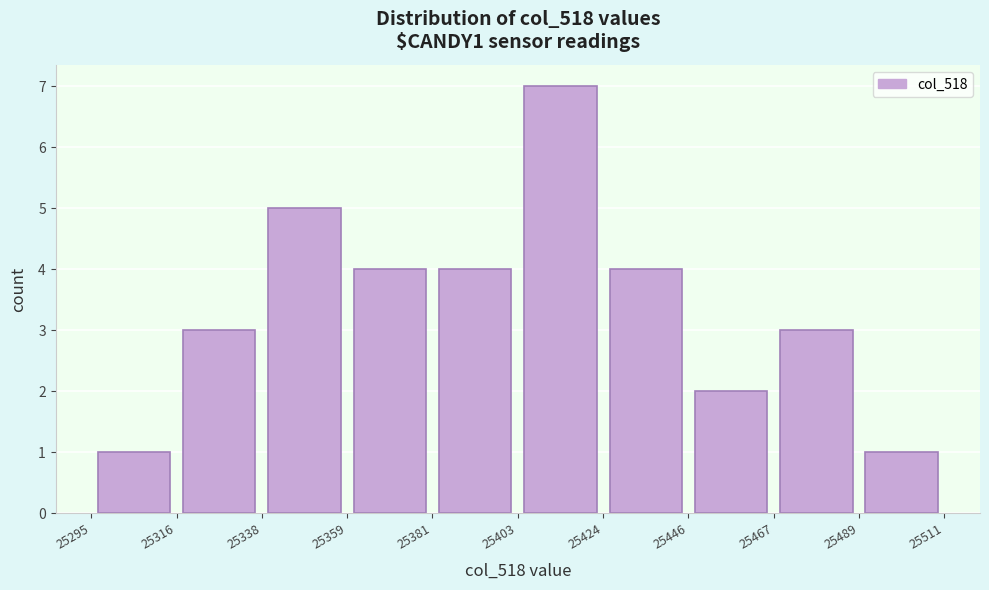

Reading left to right, list every bar in this chart as the range it spans on the x-axis followed by its height. The values are not printed on the chart, so give them approximately, as read against the axis.

25295 to 25316: 1
25316 to 25338: 3
25338 to 25359: 5
25359 to 25381: 4
25381 to 25403: 4
25403 to 25424: 7
25424 to 25446: 4
25446 to 25467: 2
25467 to 25489: 3
25489 to 25511: 1